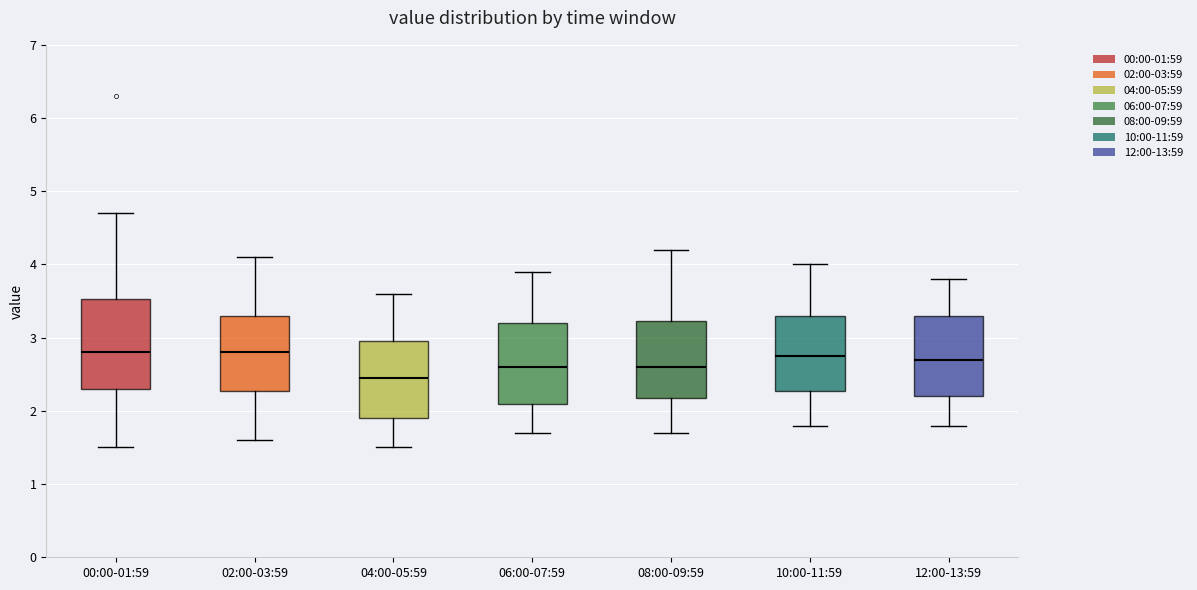

Reading left to right, read every box against the y-axis: the position of its median line, the range the box covers, and the ends of its whiskers. The values are not printed on the chart, so give them approximately, as read against the axis.

00:00-01:59: median 2.8, box 2.3 to 3.5, whiskers 1.5 to 4.7
02:00-03:59: median 2.8, box 2.3 to 3.3, whiskers 1.6 to 4.1
04:00-05:59: median 2.5, box 1.9 to 3.0, whiskers 1.5 to 3.6
06:00-07:59: median 2.6, box 2.1 to 3.2, whiskers 1.7 to 3.9
08:00-09:59: median 2.6, box 2.2 to 3.2, whiskers 1.7 to 4.2
10:00-11:59: median 2.8, box 2.3 to 3.3, whiskers 1.8 to 4.0
12:00-13:59: median 2.7, box 2.2 to 3.3, whiskers 1.8 to 3.8